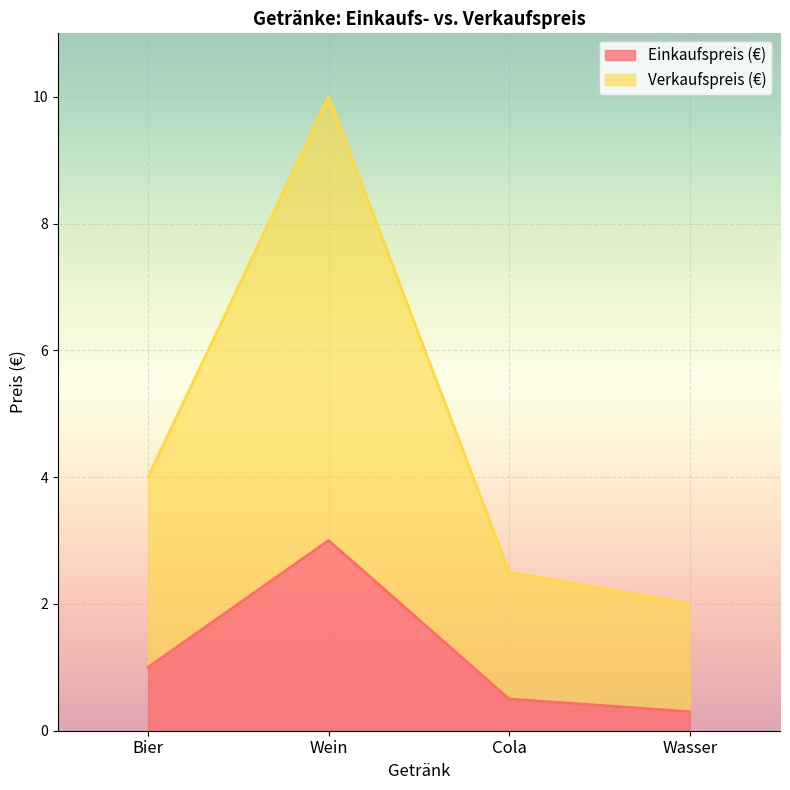

In Verkaufspreis (€), how many points are higher than both neighbors (excluding endpoints)?

1